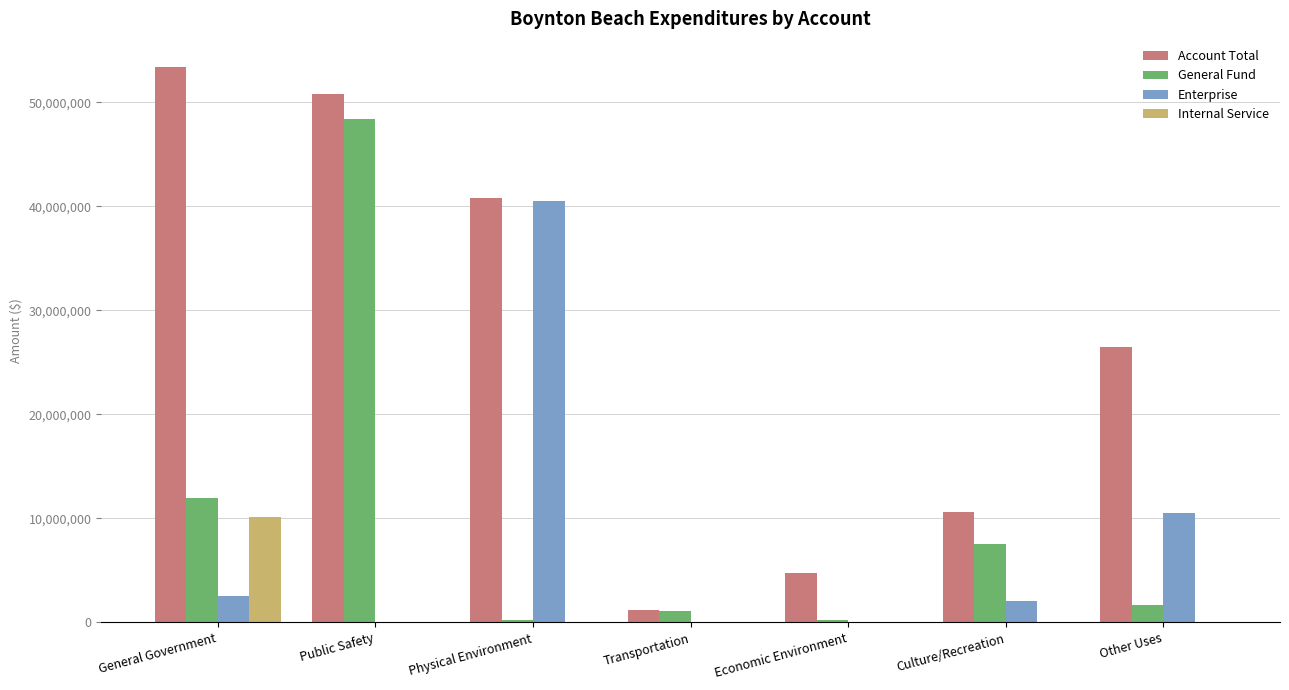

Are the bars grouped side by side (vs. stacked)?

Yes